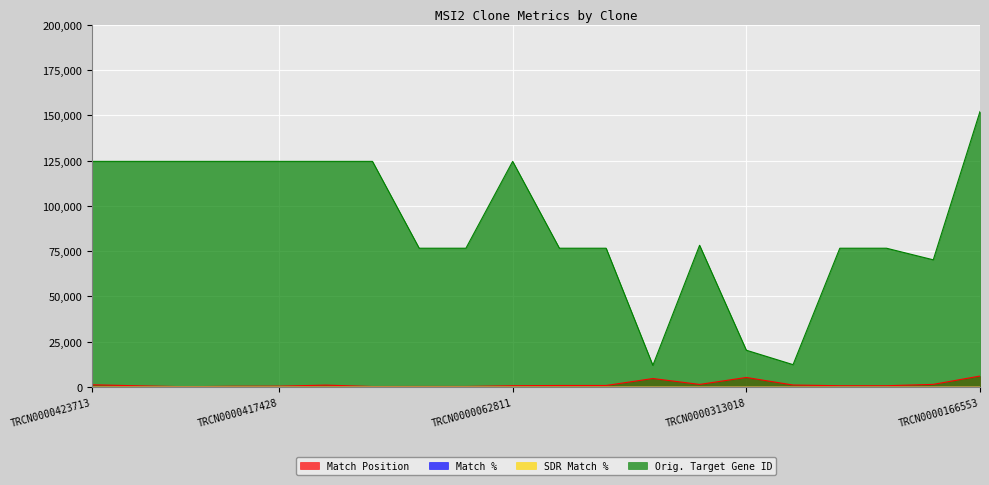

True or false: Match % and SDR Match % intersect in this chart.

True